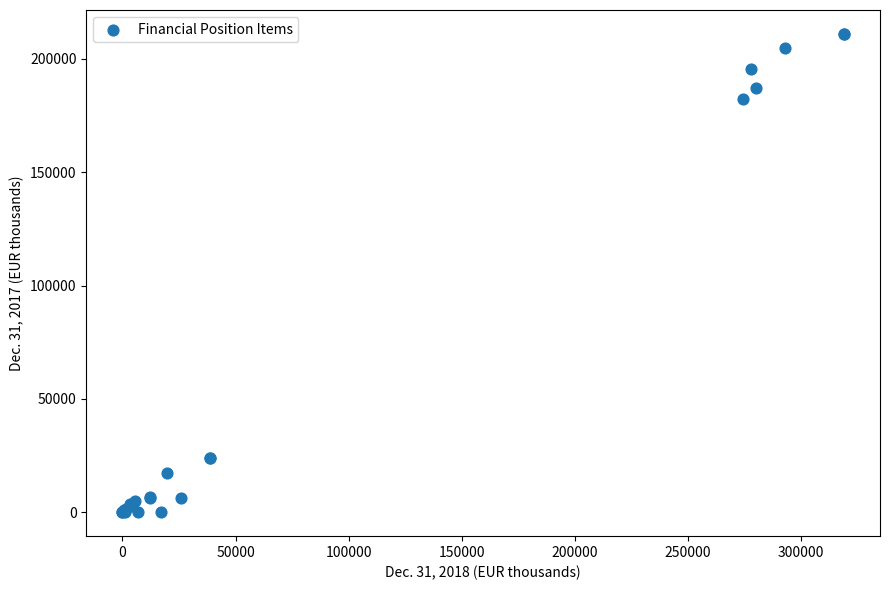

What Y value in the scatter plot is closest to 105489?

182244